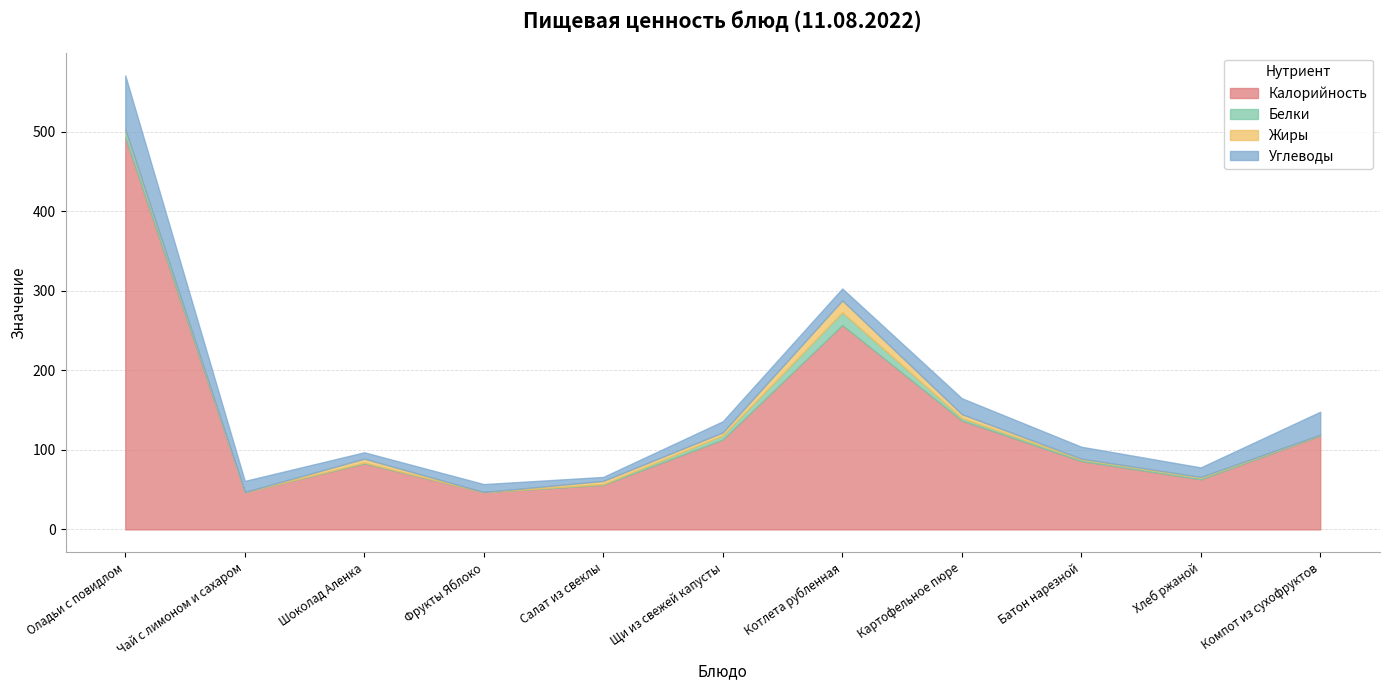

What is the sum of the Жиры values at Батон нарезной and Чай с лимоном и сахаром?

1